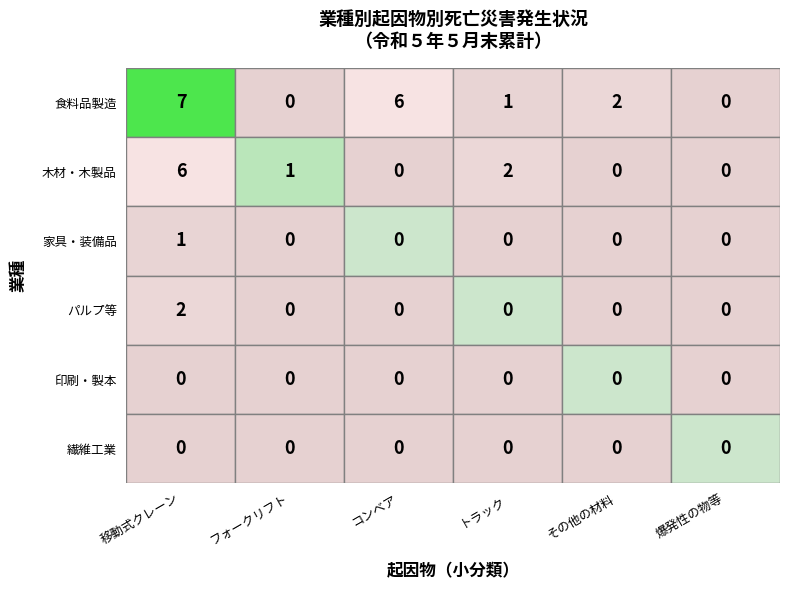

How many positive values does the 木材・木製品 series have?

3